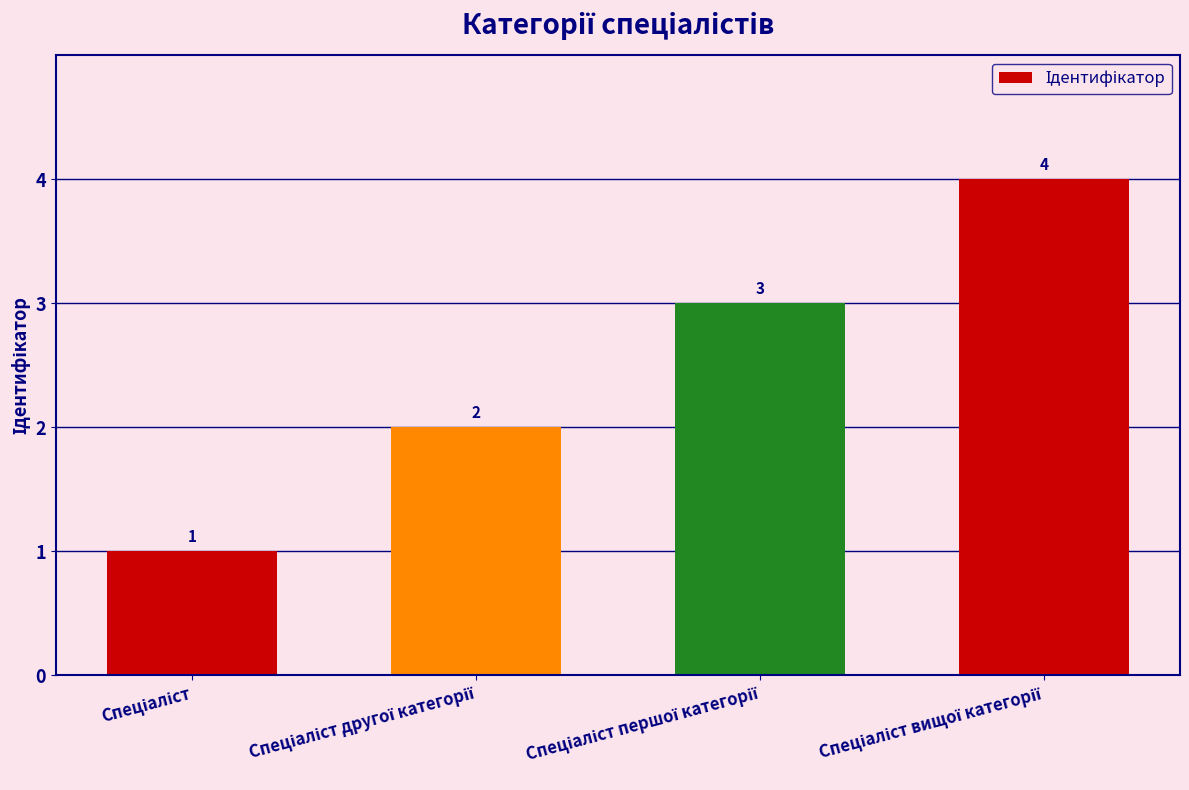

What is the value of the 3rd bar from the left?

3